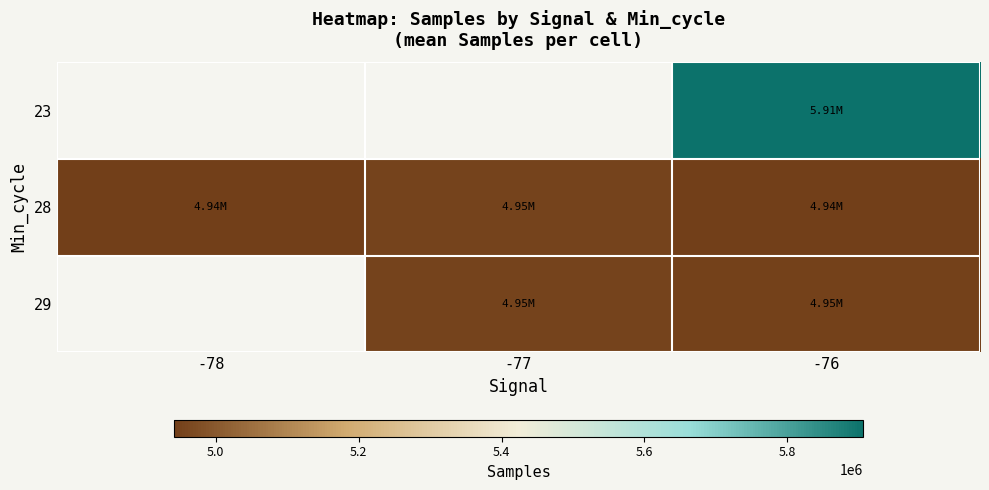

At which category is the sum across all series the highest?

-76